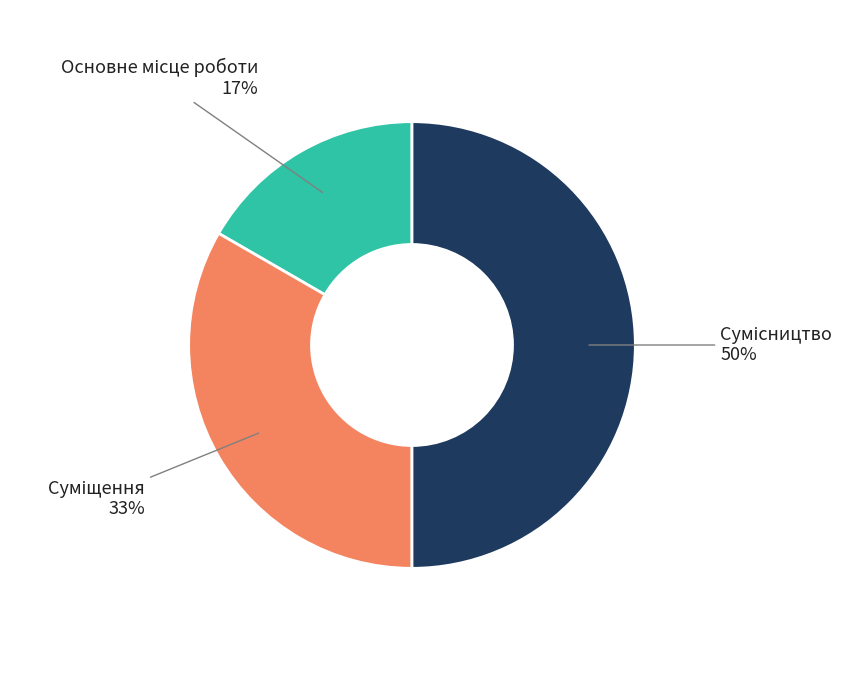

To the nearest percent, what is the average slice percentage?

33%